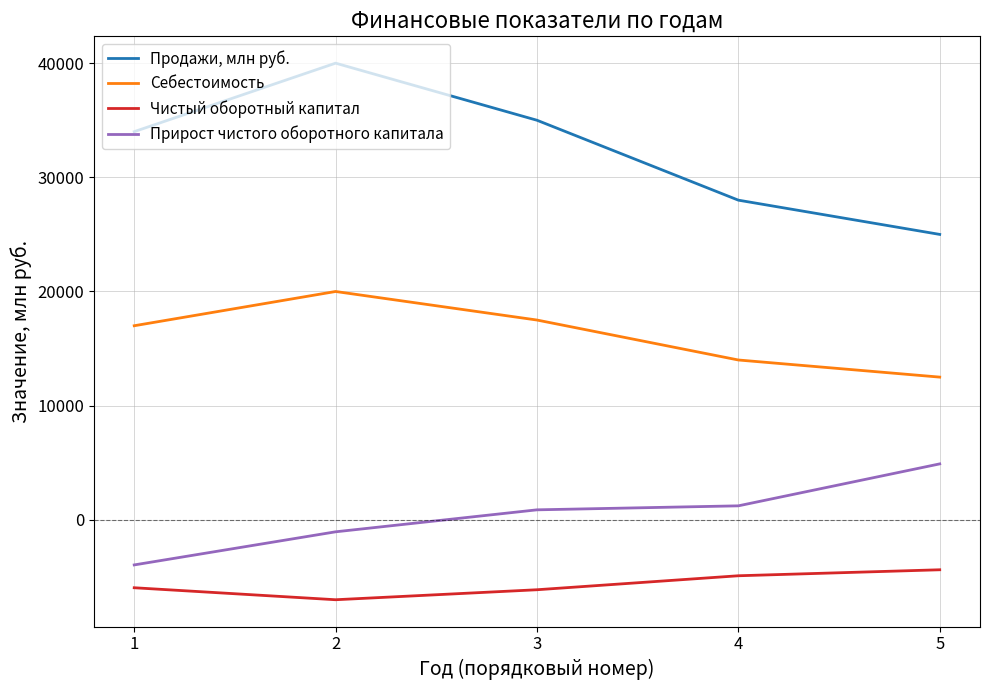

At which category does Себестоимость reach its first local peak?

2